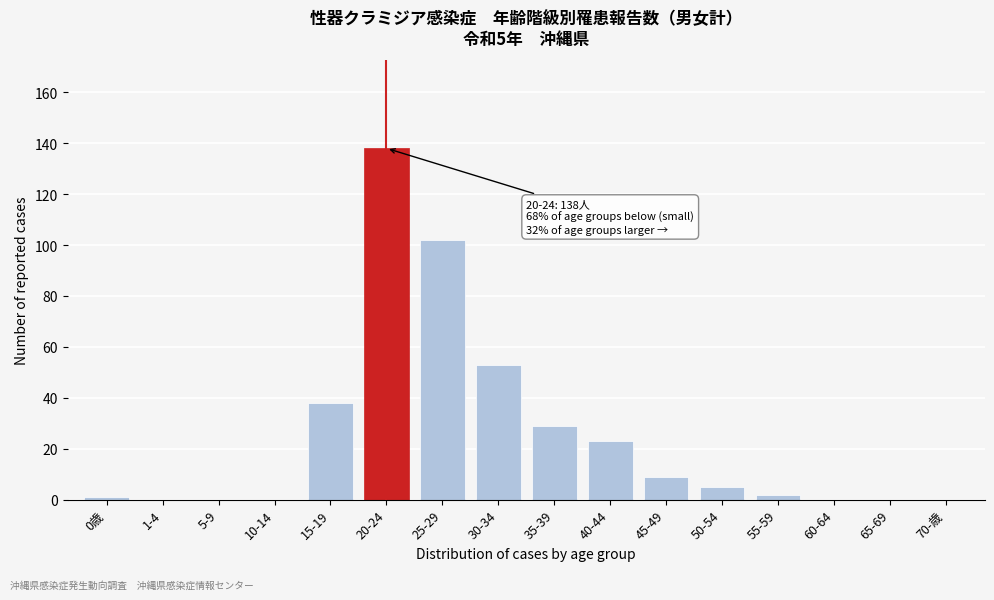

Reading left to right, extract all data points from this chart.

0歳=1	1-4=0	5-9=0	10-14=0	15-19=38	20-24=138	25-29=102	30-34=53	35-39=29	40-44=23	45-49=9	50-54=5	55-59=2	60-64=0	65-69=0	70-歳=0